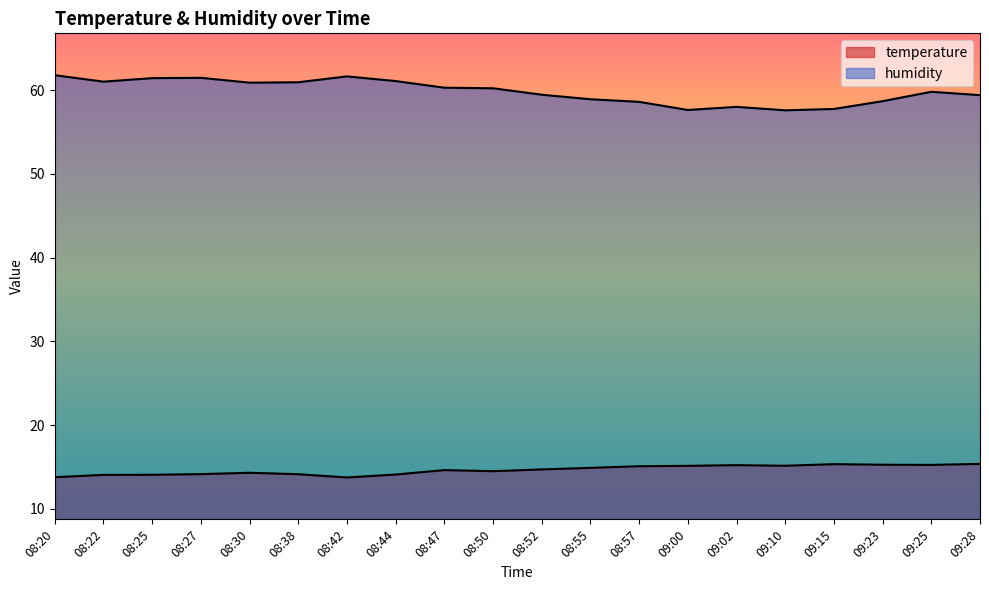

What is the difference between the temperature values at 08:44 and 08:42?

0.3